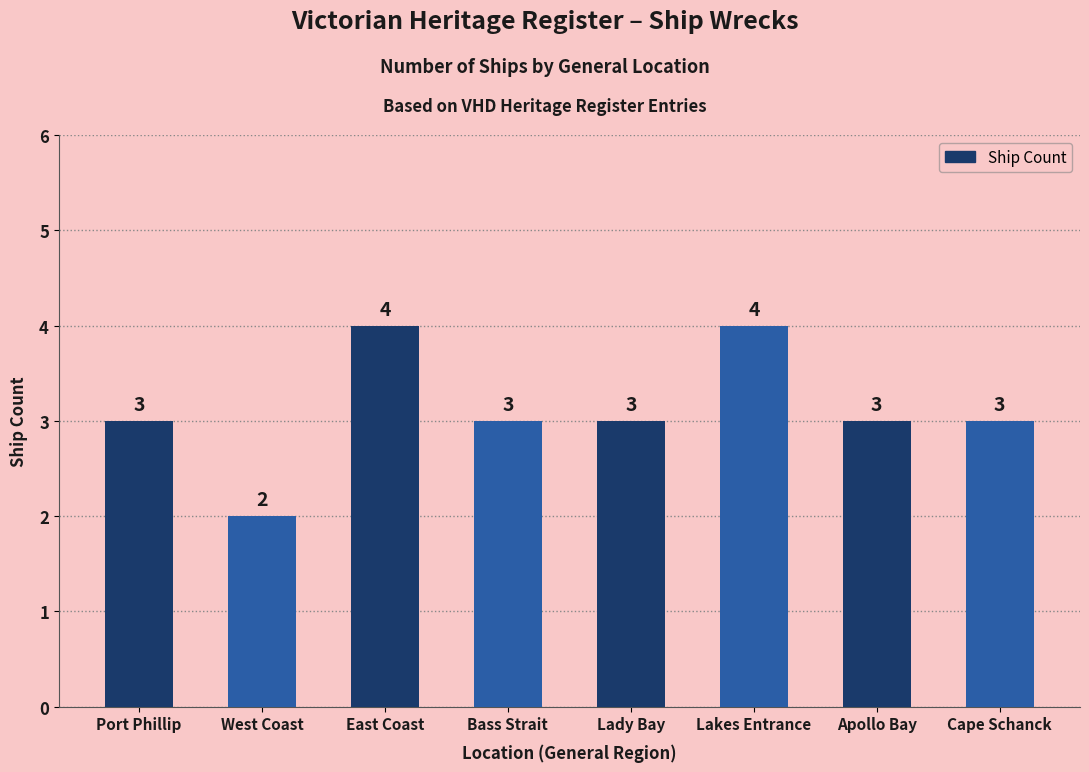

What is the average value?

3